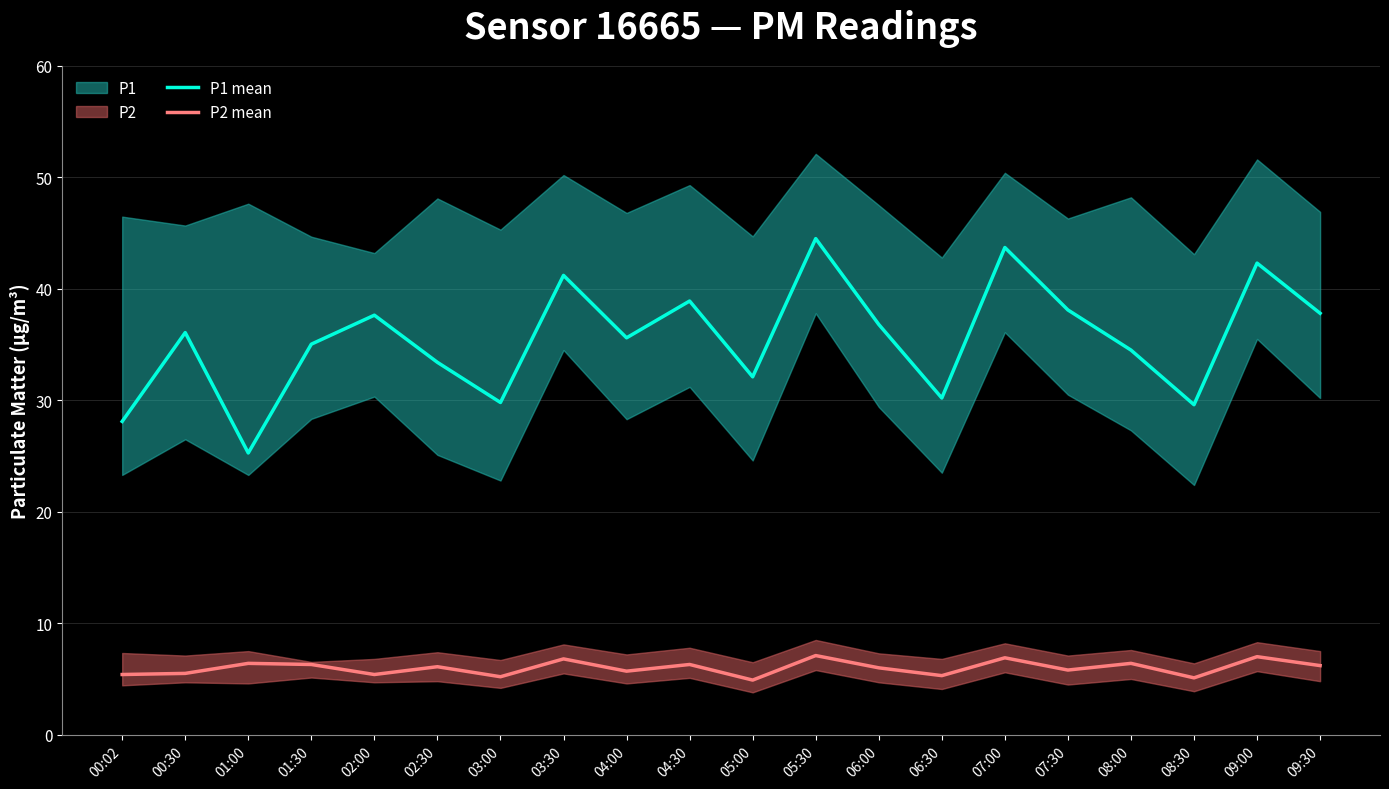

True or false: P2 mean has a value of 5.4 at 00:02.

True